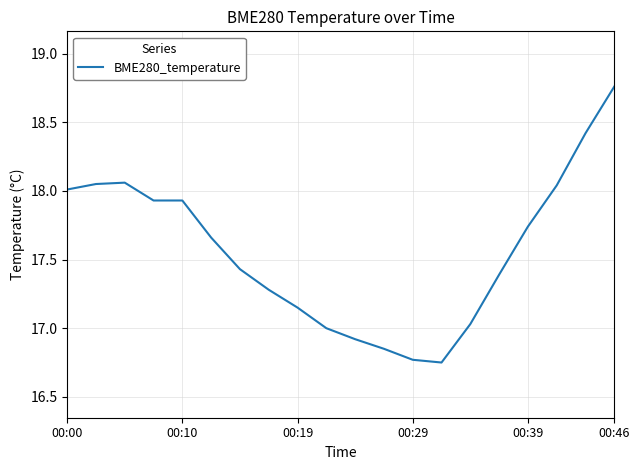

What is the average value?

17.6